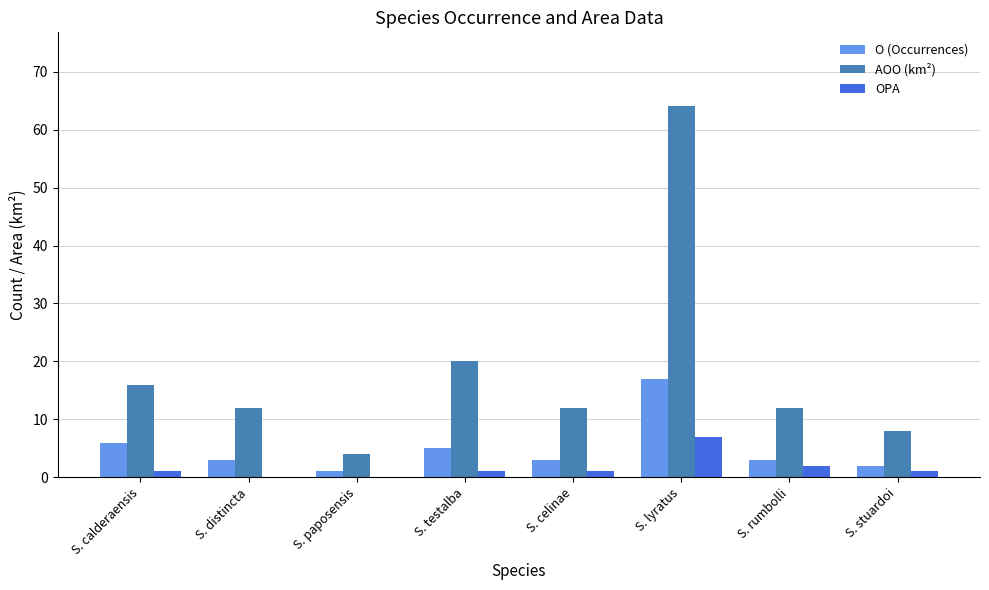

True or false: O (Occurrences) has a value of 3 at S. rumbolli.

True